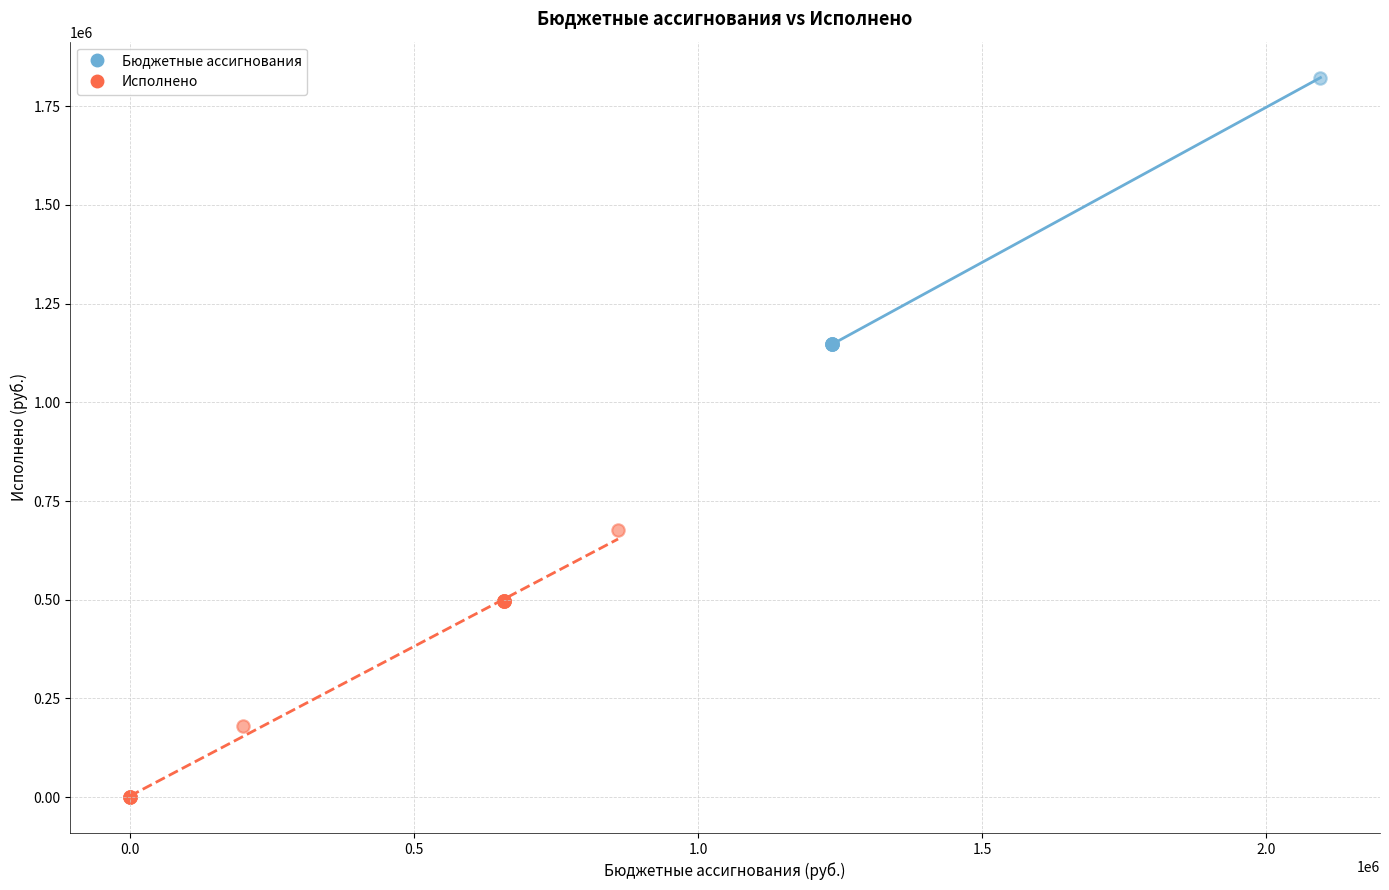

Which series contains the lowest Y value?

Исполнено